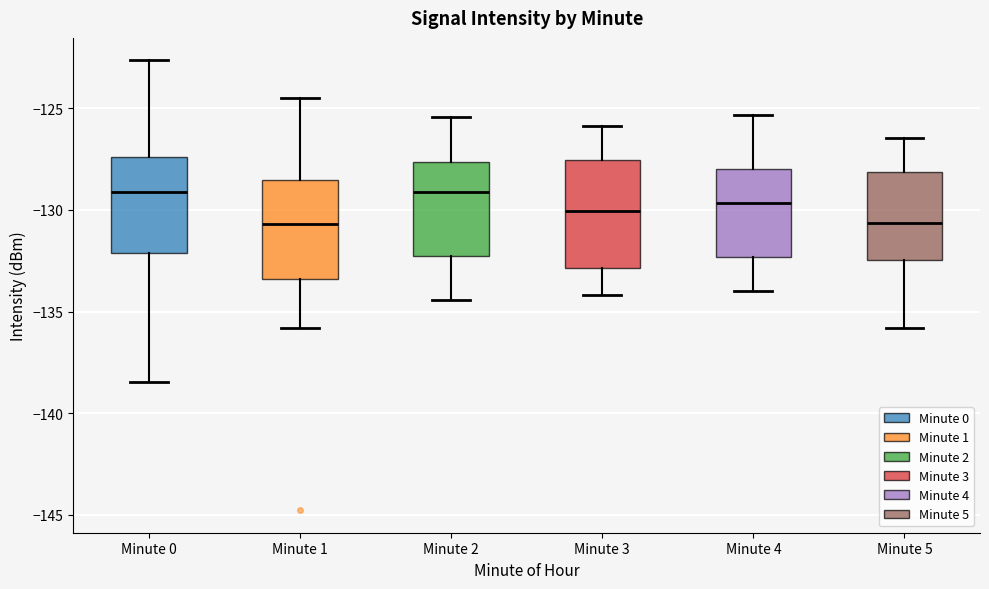

Where does the median line of the box for Minute 1 sit on the y-axis? The values are not printed on the chart, so give them approximately, as read against the axis.

-130.5